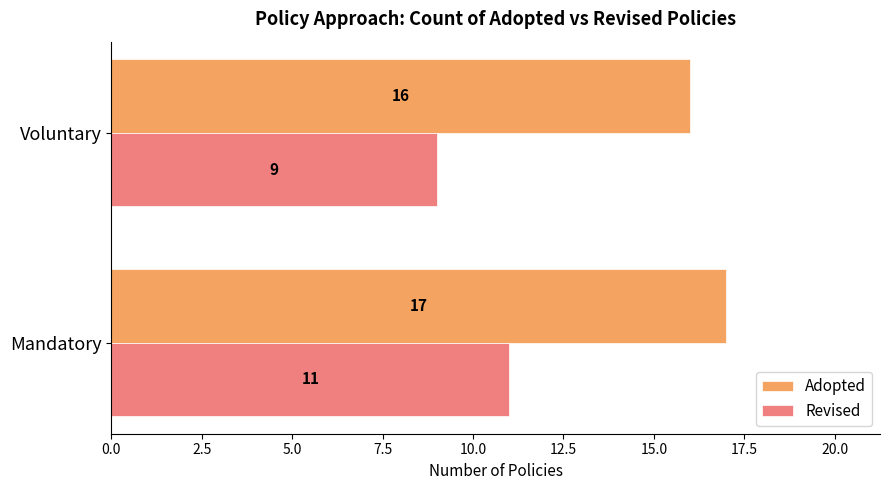

At which category does the chart reach its minimum across all series?

Voluntary